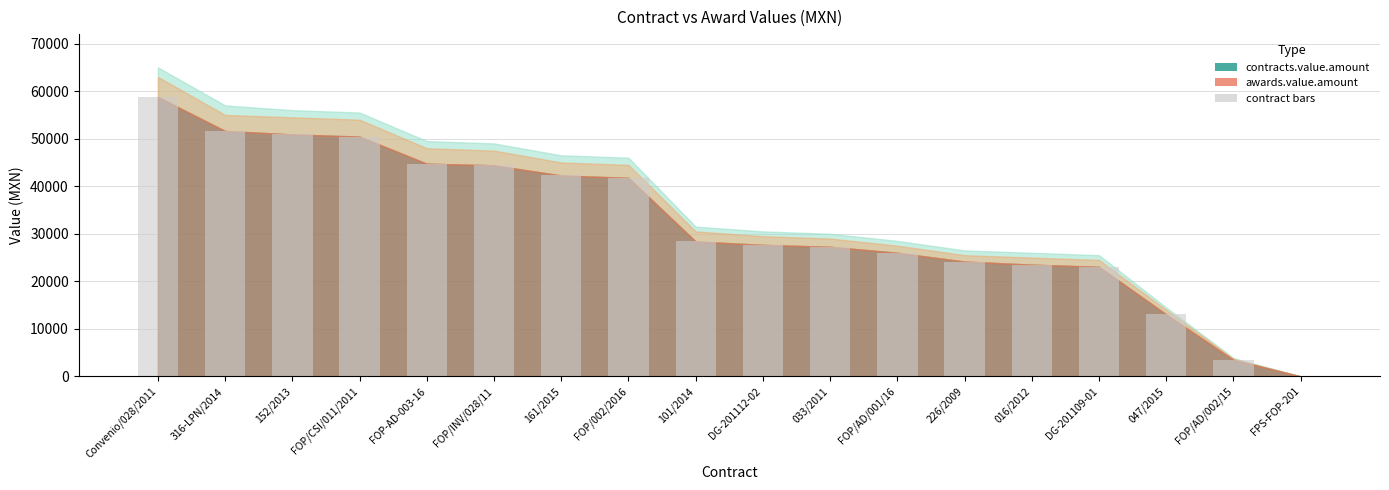

What is the sum of the values at FOP/INV/028/11 and FOP/AD/002/15?

47876.7